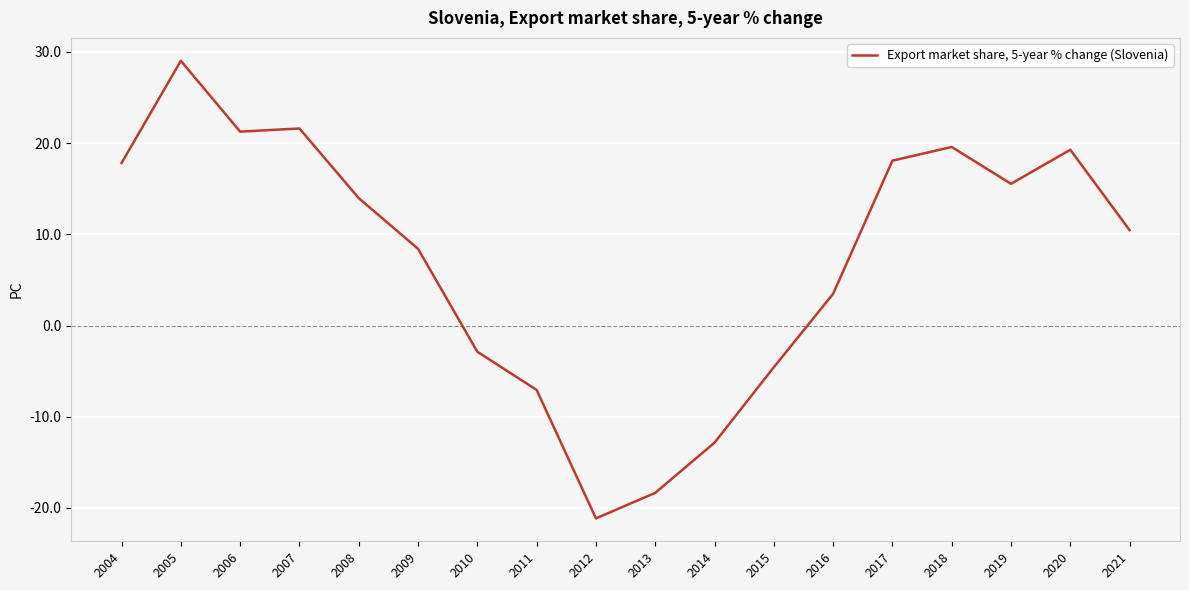

How many distinct data groups are displayed?

1